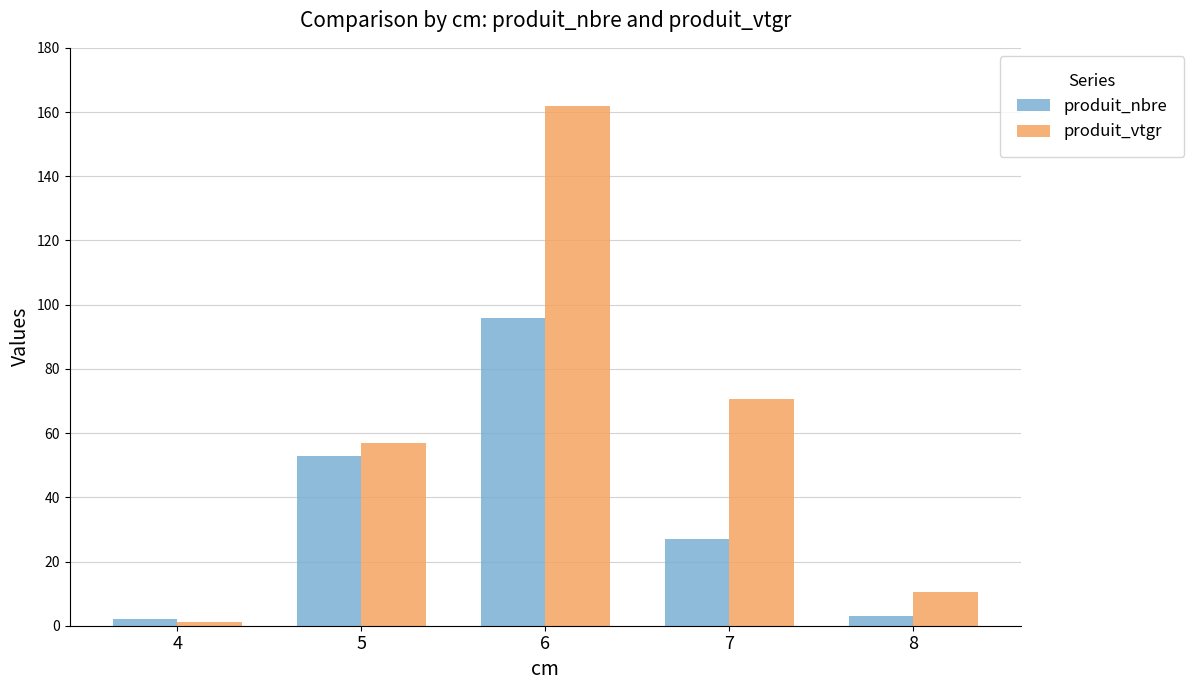

At which category is the sum across all series the highest?

6